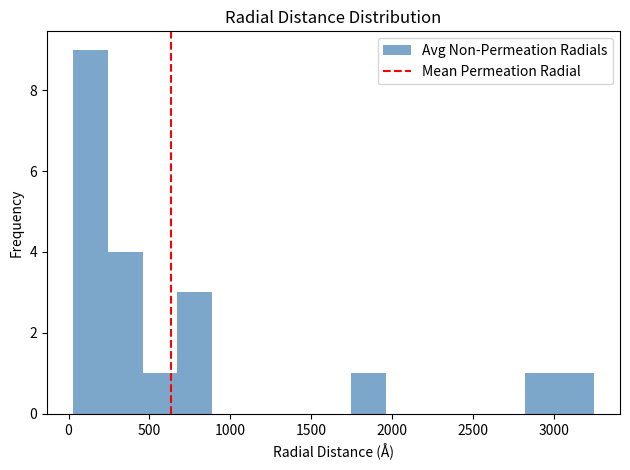

Reading left to right, transcribe this chart: for each bar, give the range it covers on the x-axis and its height. Neither the bar edges nor the heights are printed on the chart, so give them approximately, as read against the axes.

50 to 250: 9
250 to 450: 4
450 to 650: 1
650 to 900: 3
900 to 1100: 0
1100 to 1300: 0
1300 to 1550: 0
1550 to 1750: 0
1750 to 1950: 1
1950 to 2150: 0
2150 to 2400: 0
2400 to 2600: 0
2600 to 2800: 0
2800 to 3050: 1
3050 to 3250: 1